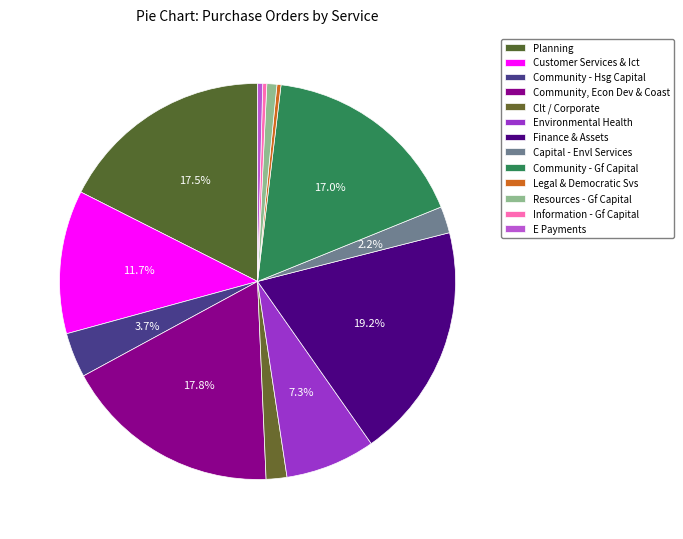

To the nearest percent, what is the difference between the largest and smallest slice percentages?

19%